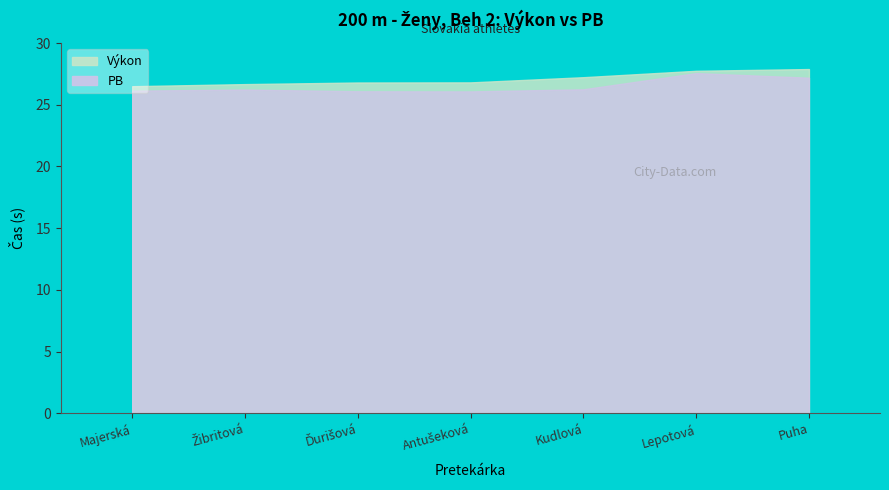

Rank the series at Žibritová from lowest to highest value.

PB, Výkon